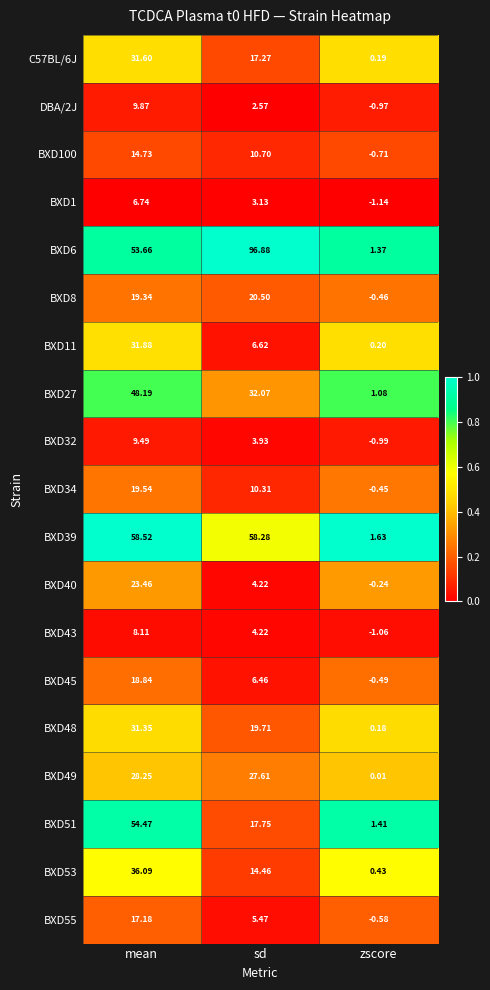

Which series has the largest range (max minus min)?

BXD6